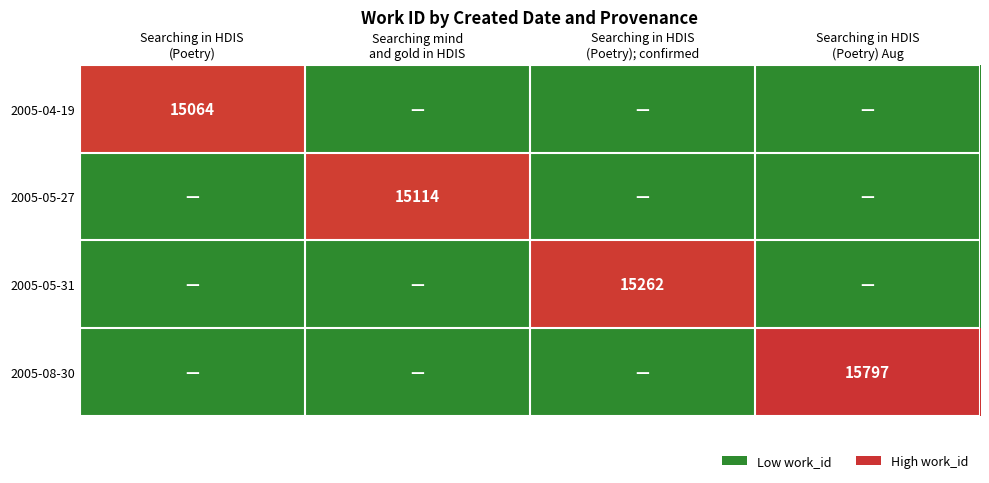

Rank the categories by 2005-04-19 value from highest to lowest.

Searching in HDIS (Poetry), Searching mind and gold in HDIS, Searching in HDIS (Poetry); confirmed, Searching in HDIS (Poetry) Aug